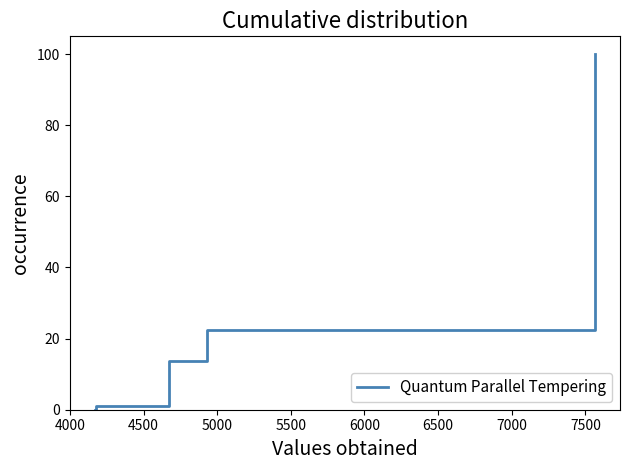

What is the maximum value shown in the chart?

100.0